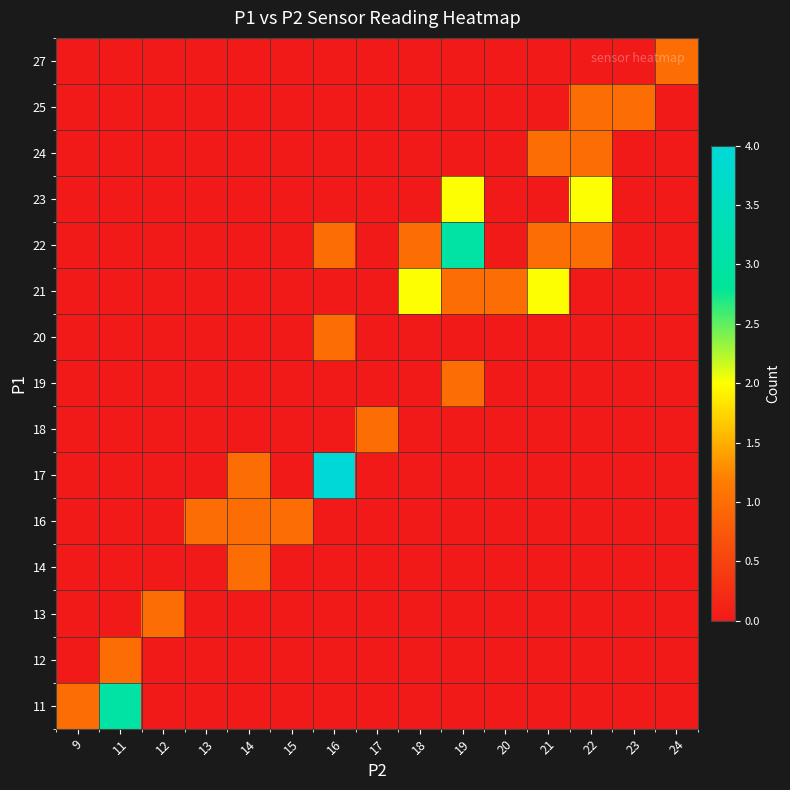

At how many categories does at least one series exceed 2?

3